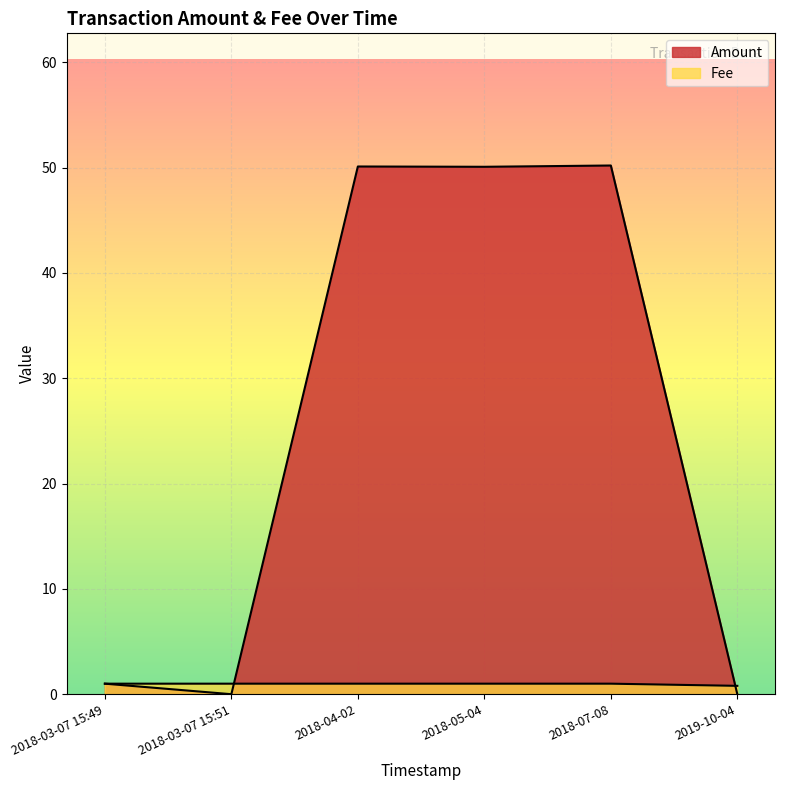

What are all the series names shown in the legend?

Amount, Fee